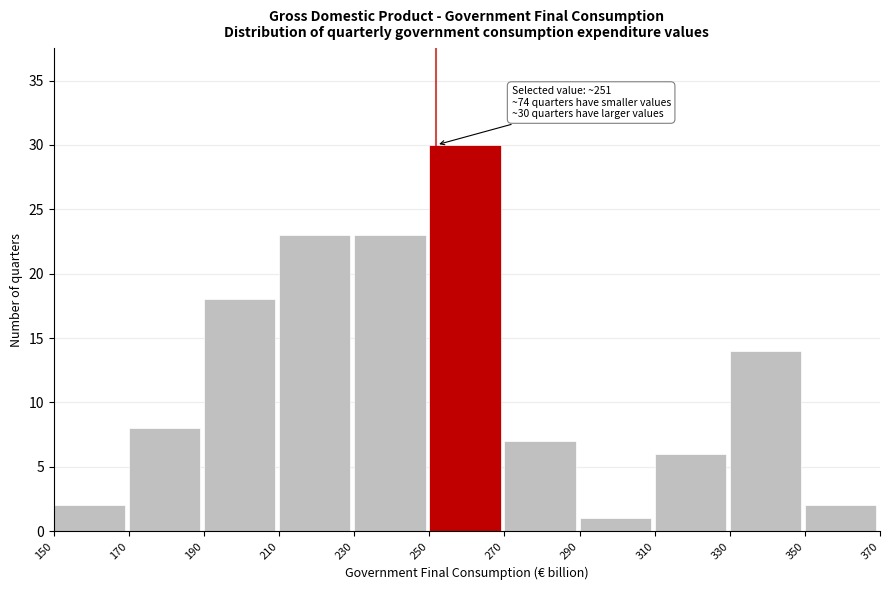

Which range on the x-axis has the tallest bar?

250 to 270